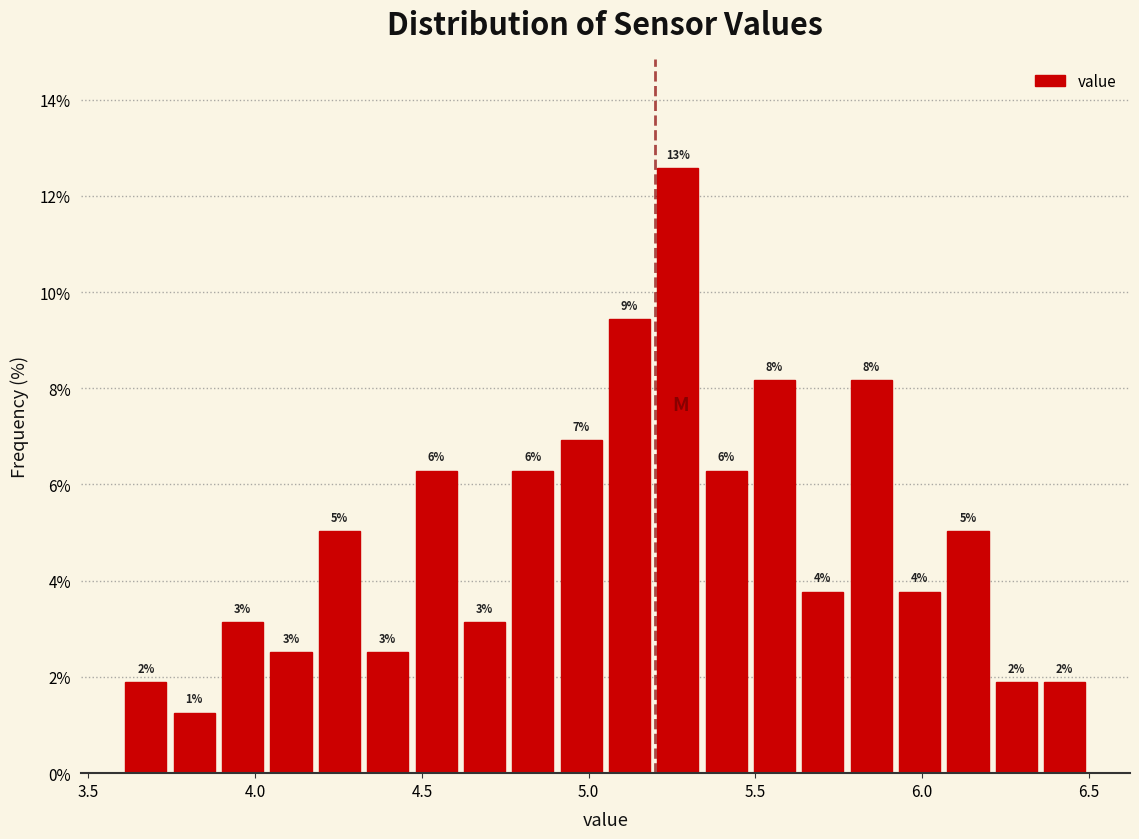

Around what value on the x-axis is the tallest bar? Give the approximate position of its centre, as read against the axis.

5.25